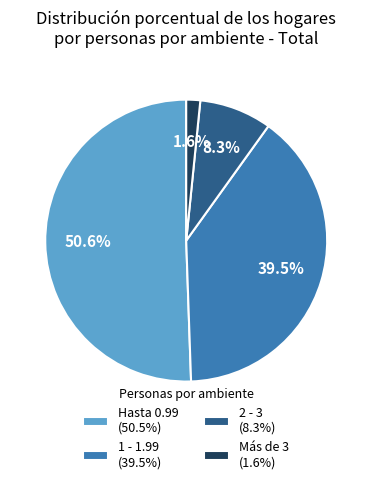

What percentage do 1 - 1.99 and Más de 3 together represent?

41.1%